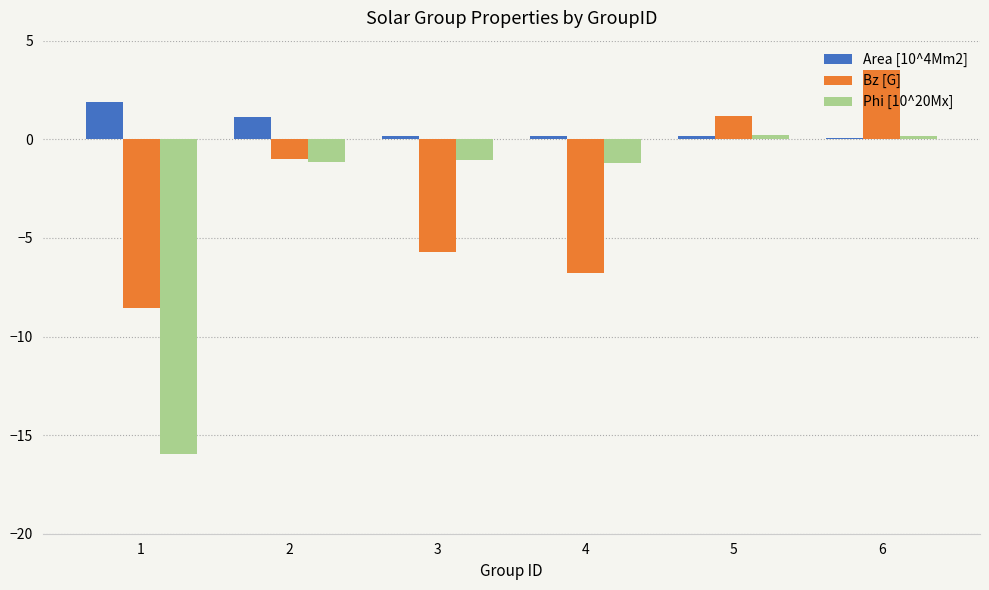

The value of Bz [G] at 4 is -1.4. True or false?

False